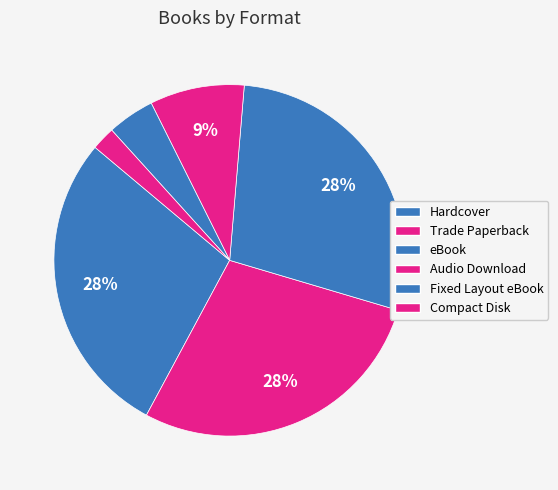

How many segments does this pie chart have?

6